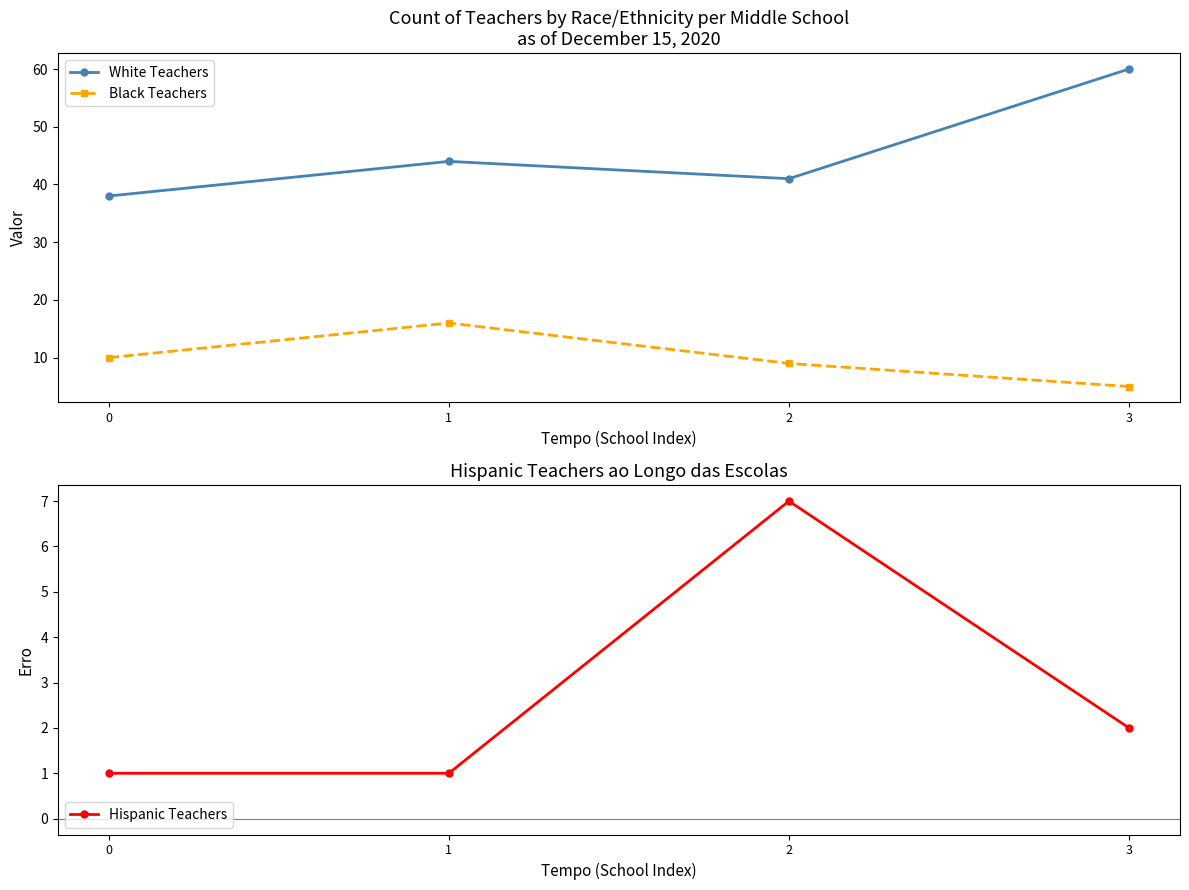

True or false: Black Teachers and White Teachers intersect in this chart.

False